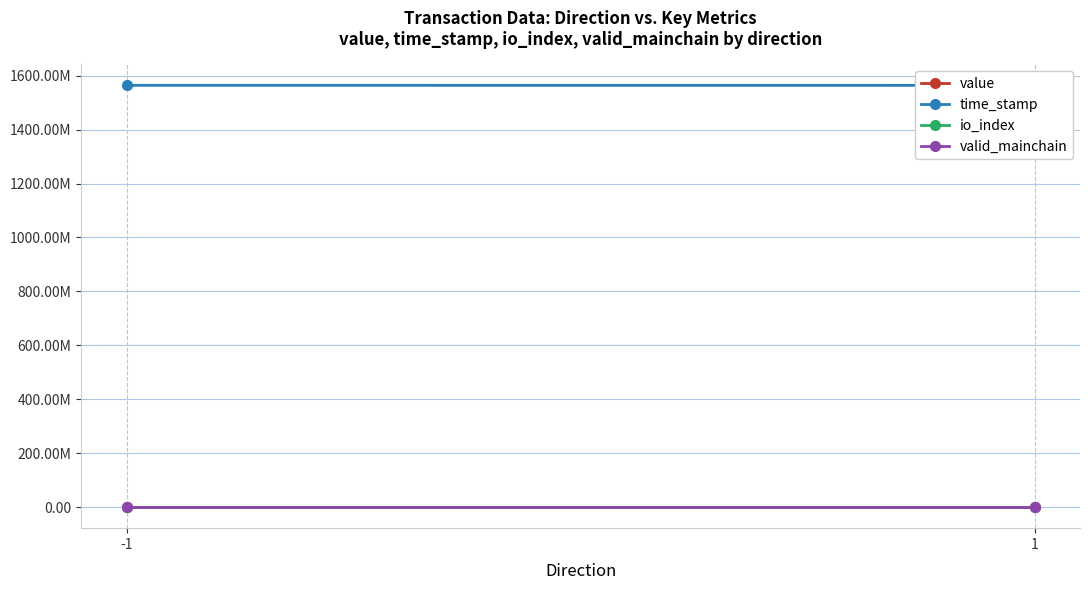

Is the value of value at 1 greater than the value of time_stamp at 1?

No